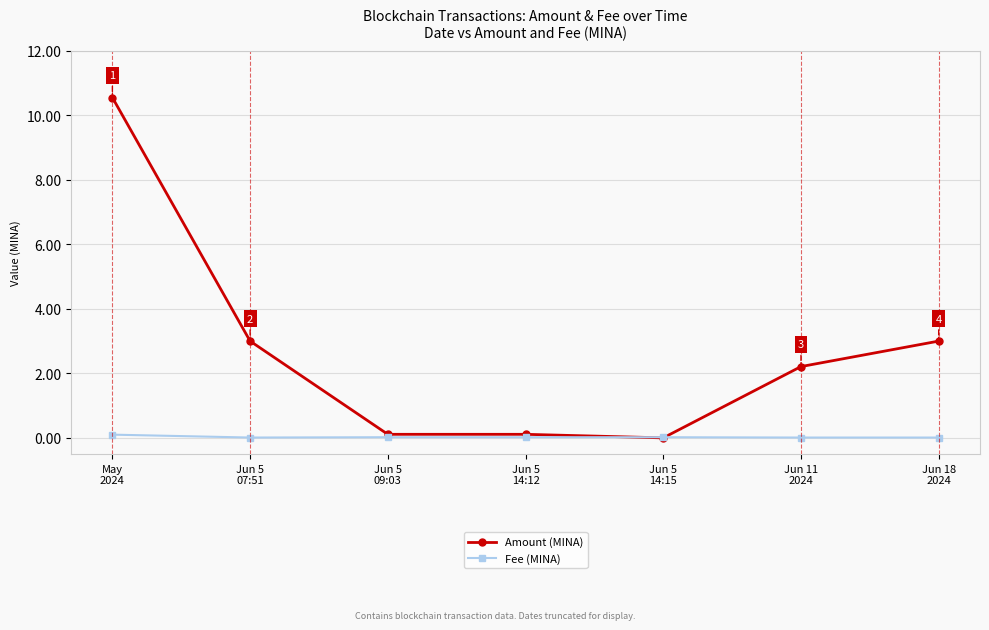

True or false: Amount (MINA) has more than 2 points higher than both neighbors.

False